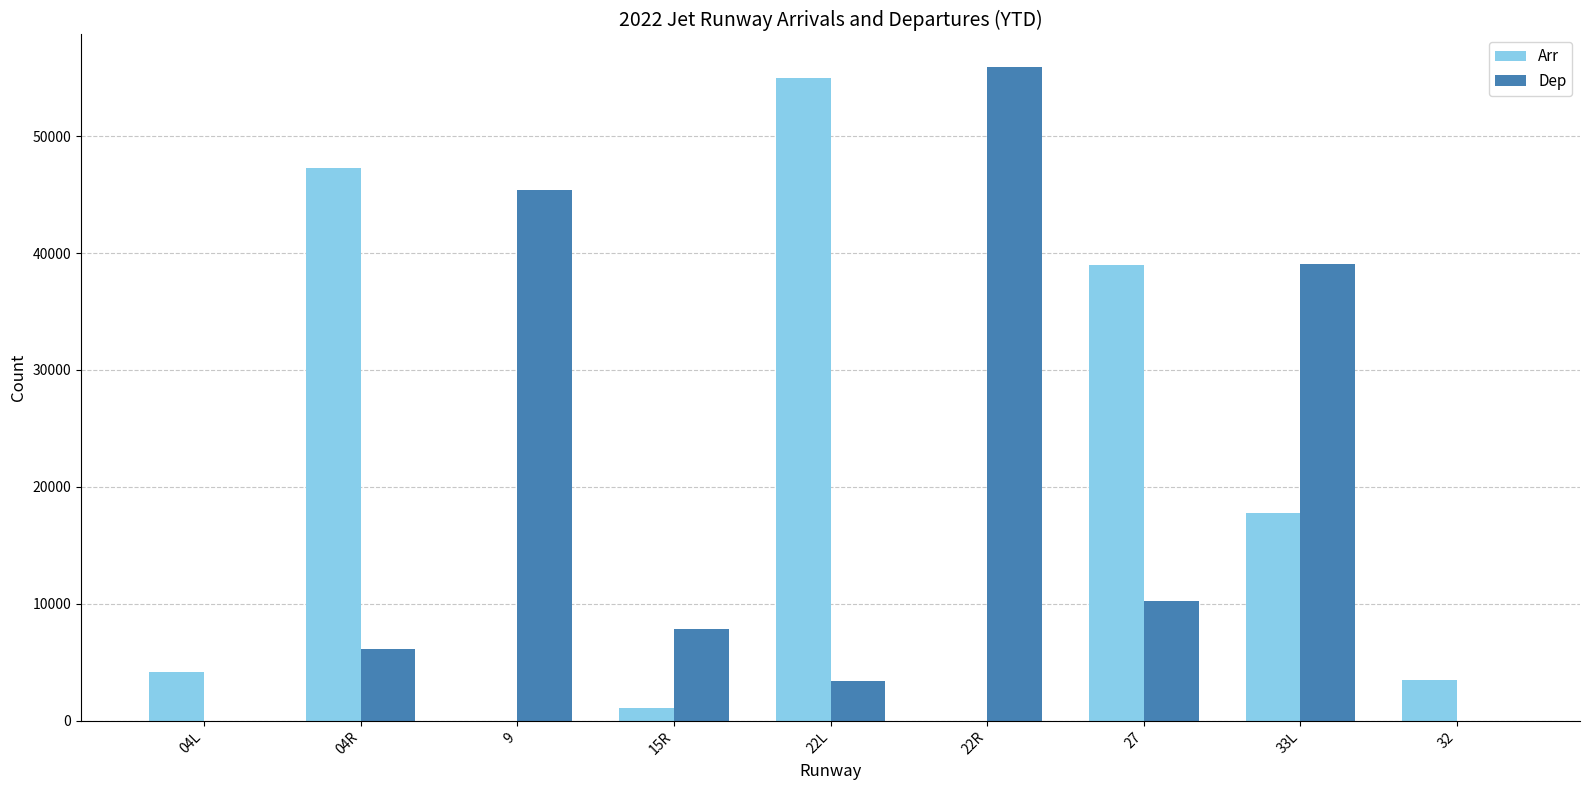

Where is Arr nearest to the value 27502?

33L